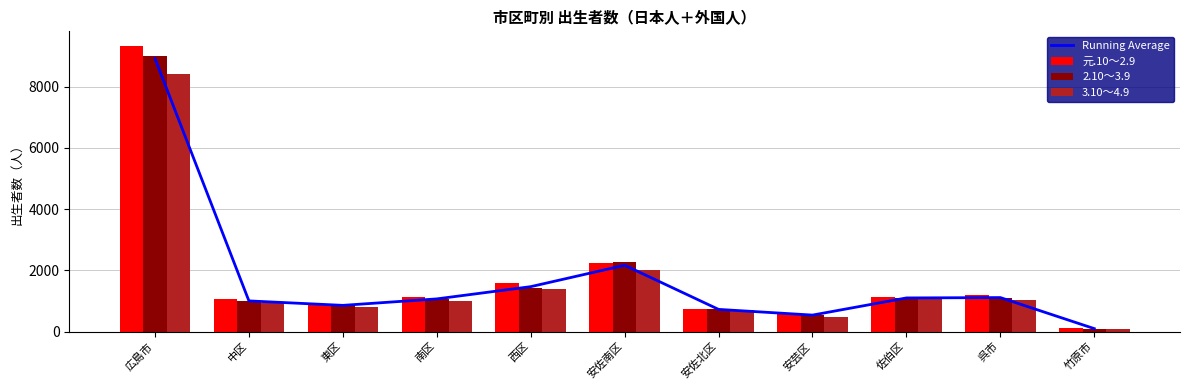

How many groups of bars are there?

11